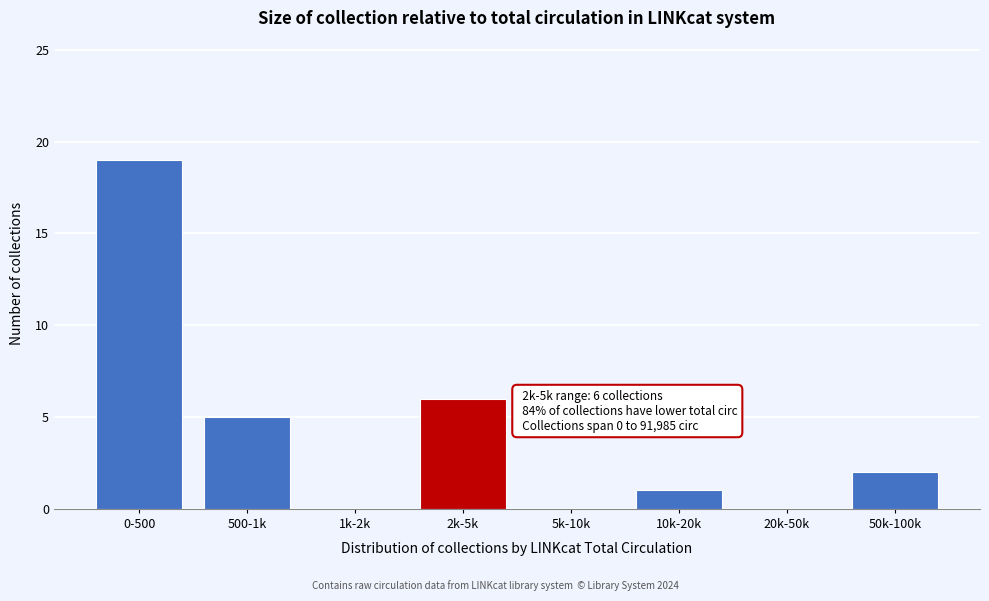

Reading right to left, transcribe all the data shown in this chart.

50k-100k=2	20k-50k=0	10k-20k=1	5k-10k=0	2k-5k=6	1k-2k=0	500-1k=5	0-500=19